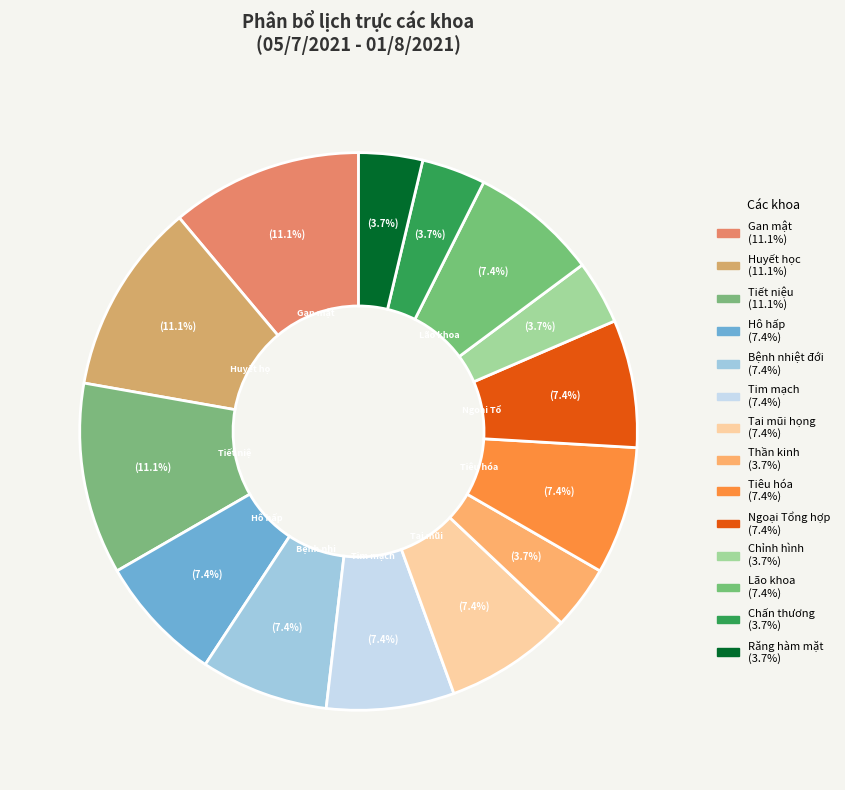

How many slices are in this pie chart?

14